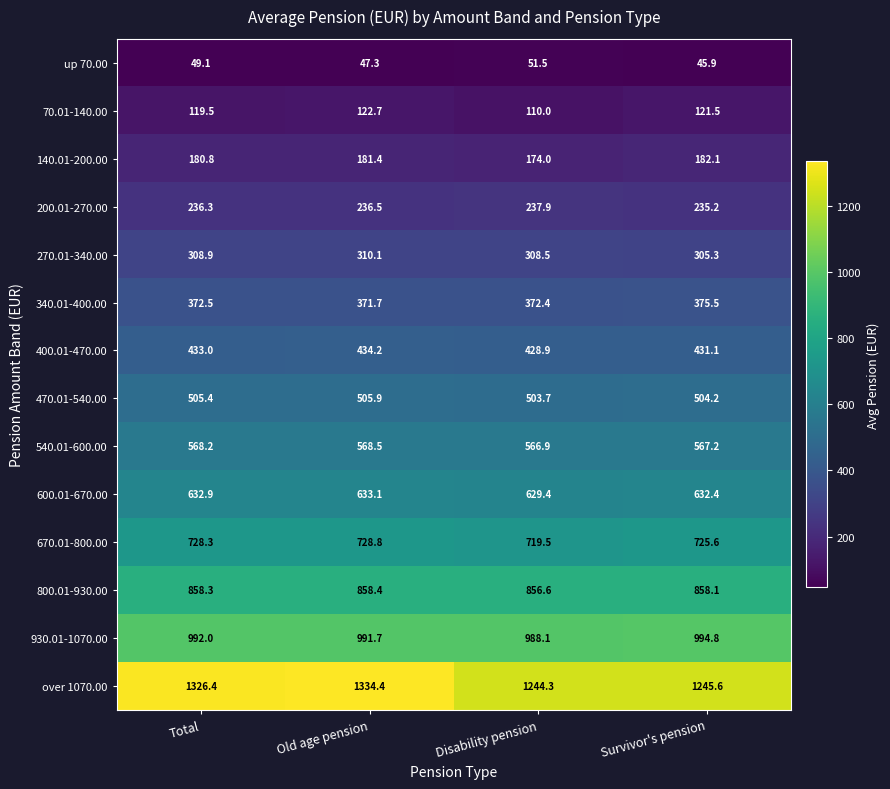

Is it true that 140.01-200.00 equals 284.6 at Total?

False